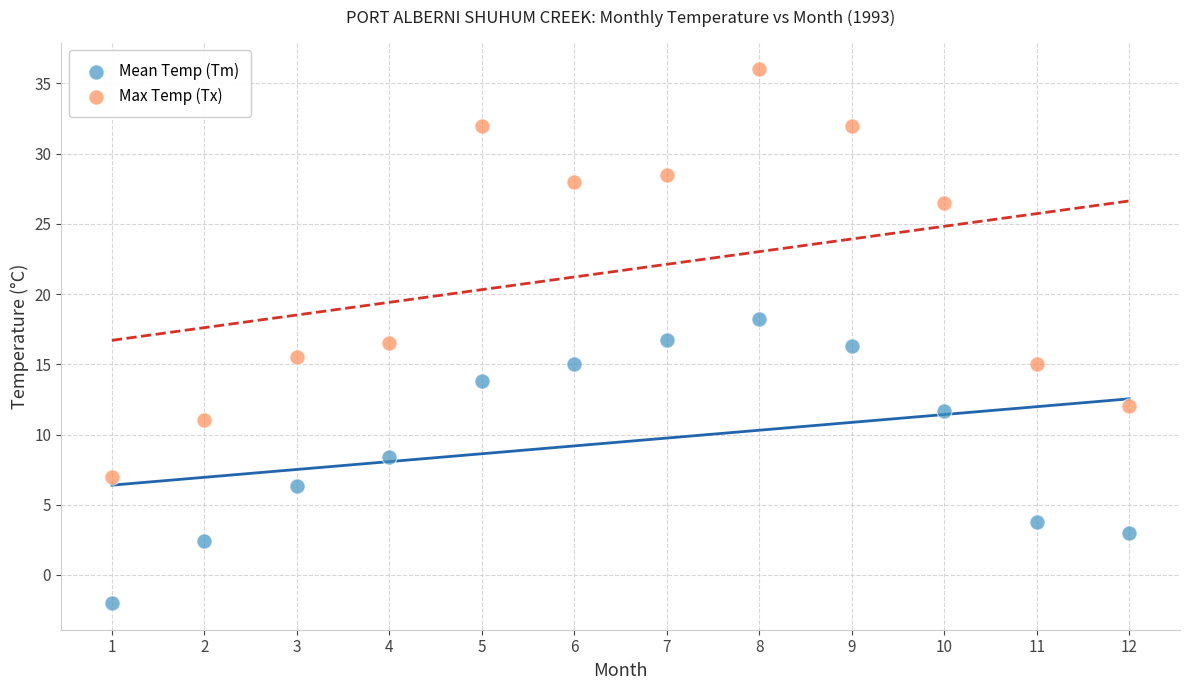

Which series contains the lowest Y value?

Mean Temp (Tm)